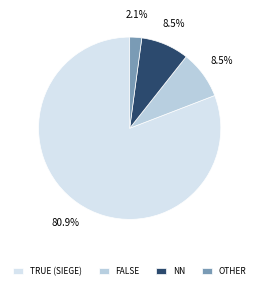

To the nearest percent, what is the difference between the largest and smallest slice percentages?

79%